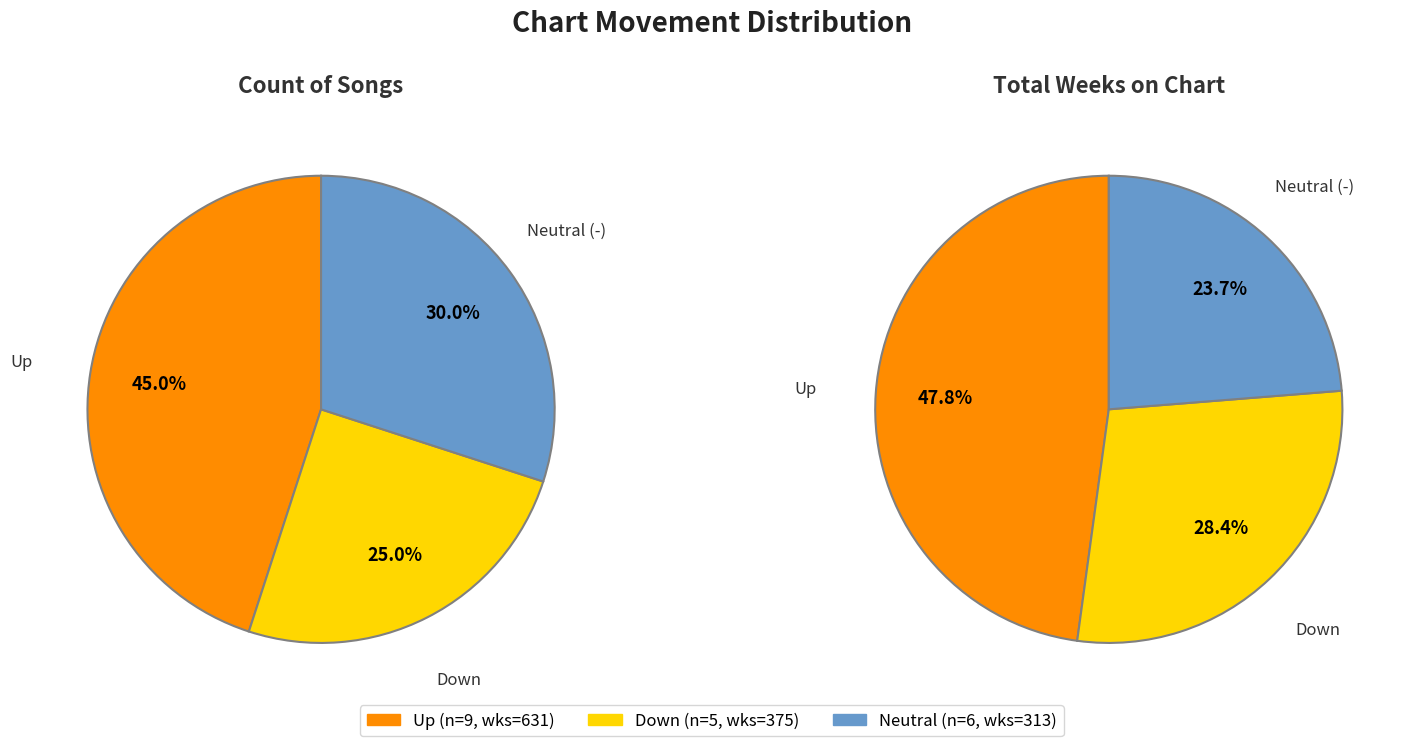

What is the change in value from down to -?

+1